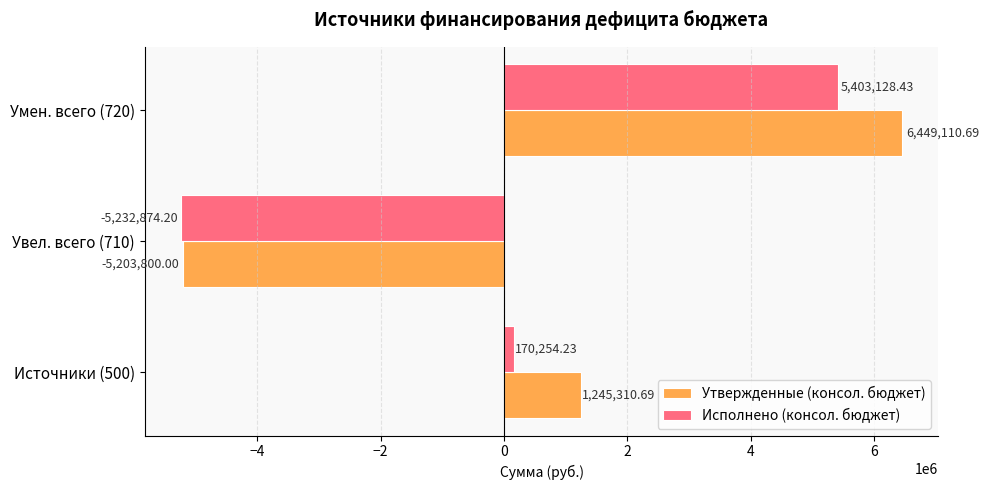

What is the difference between the maximum and second lowest values in the Утвержденные (консол. бюджет) series?

5203800.0